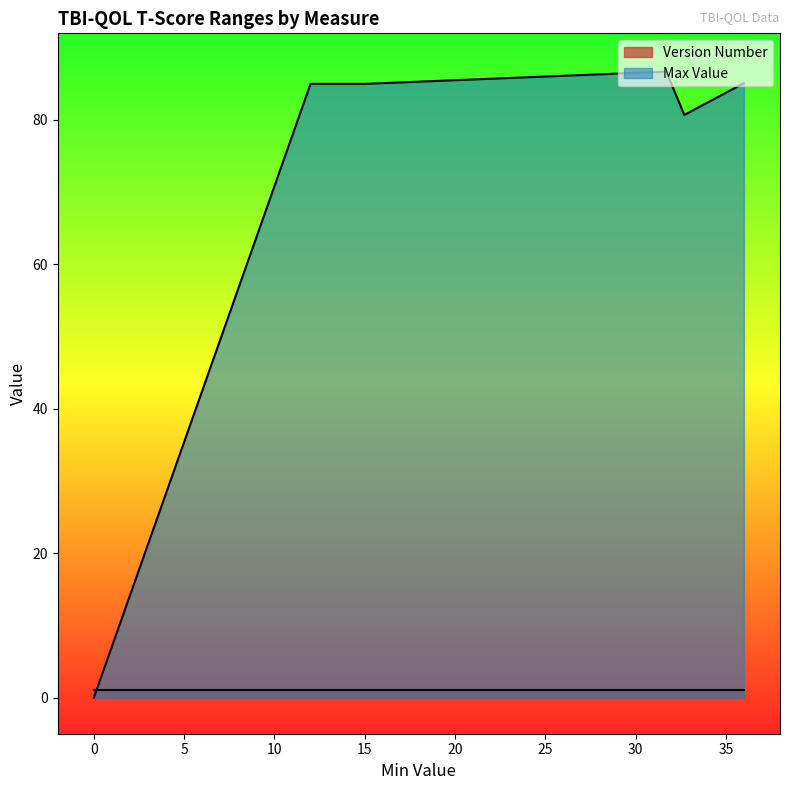

Rank the series by their average value, from highest to lowest.

Max Value, Version Number